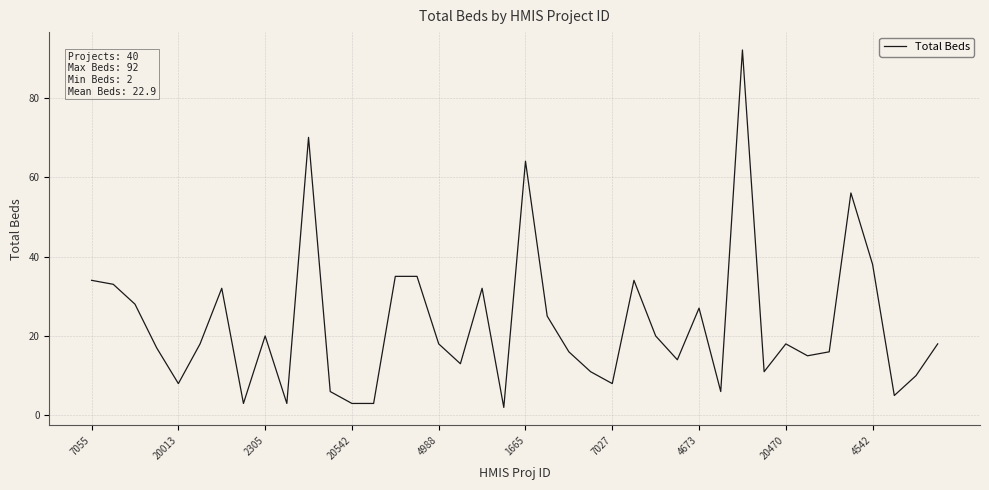

What is the maximum value shown in the chart?

92